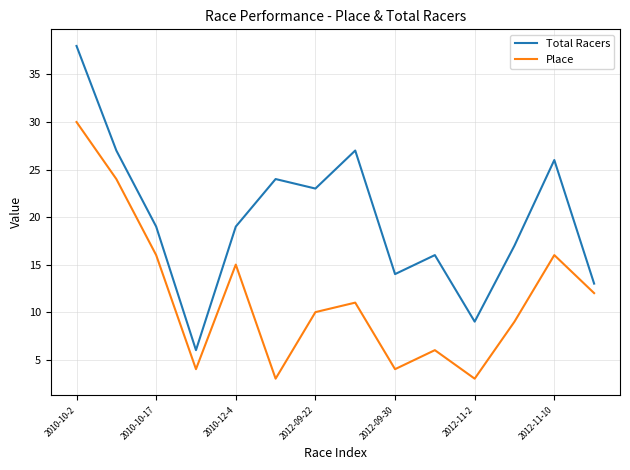

Which series has the largest total across all categories?

Total Racers